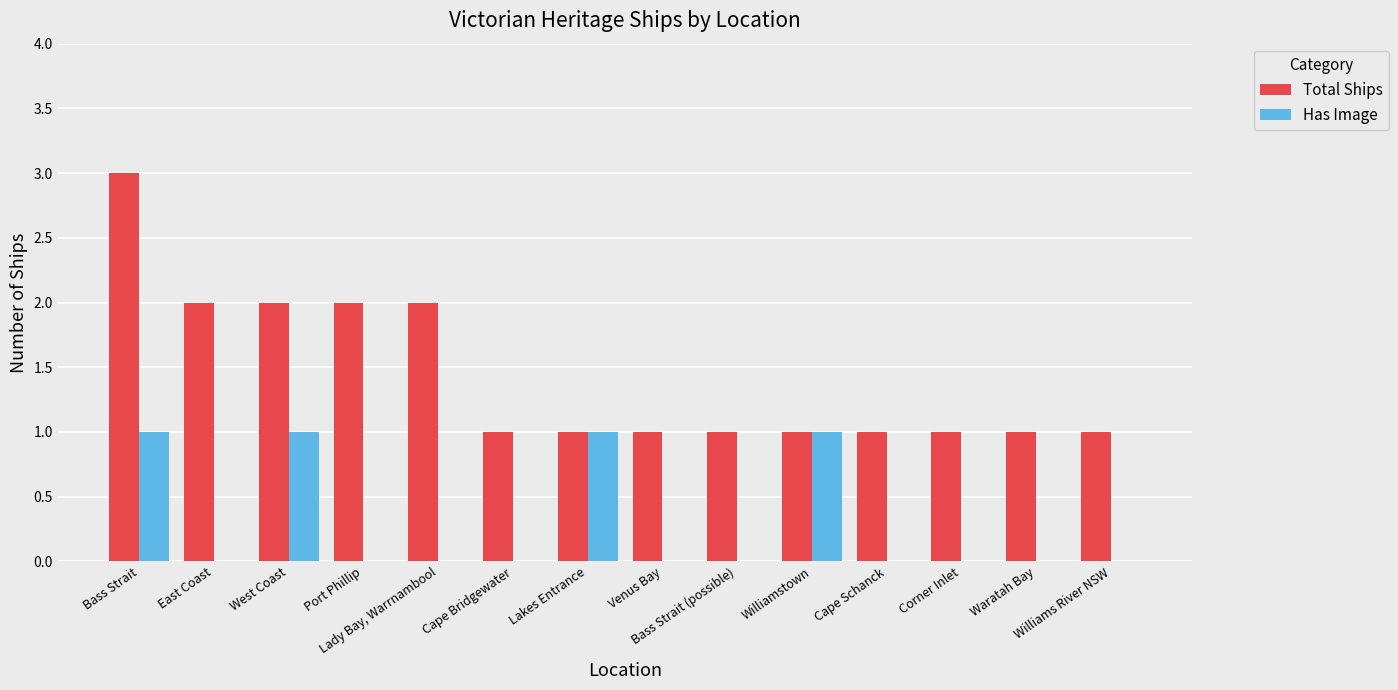

Count the number of data series in this chart.

2